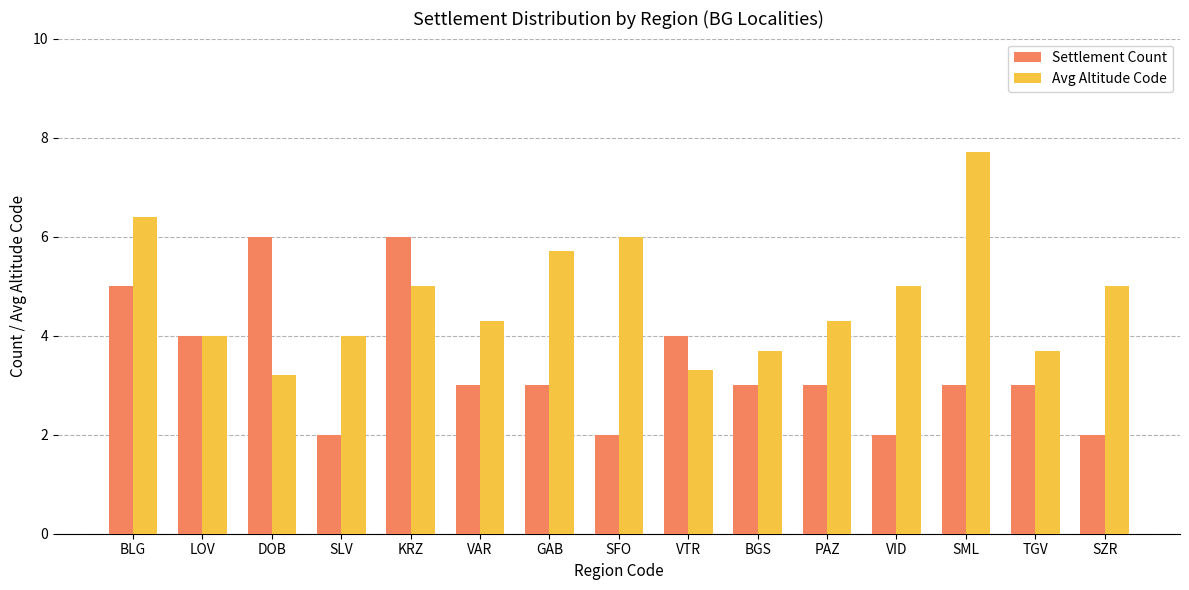

The value of Avg Altitude Code at SFO is 6.0. True or false?

True